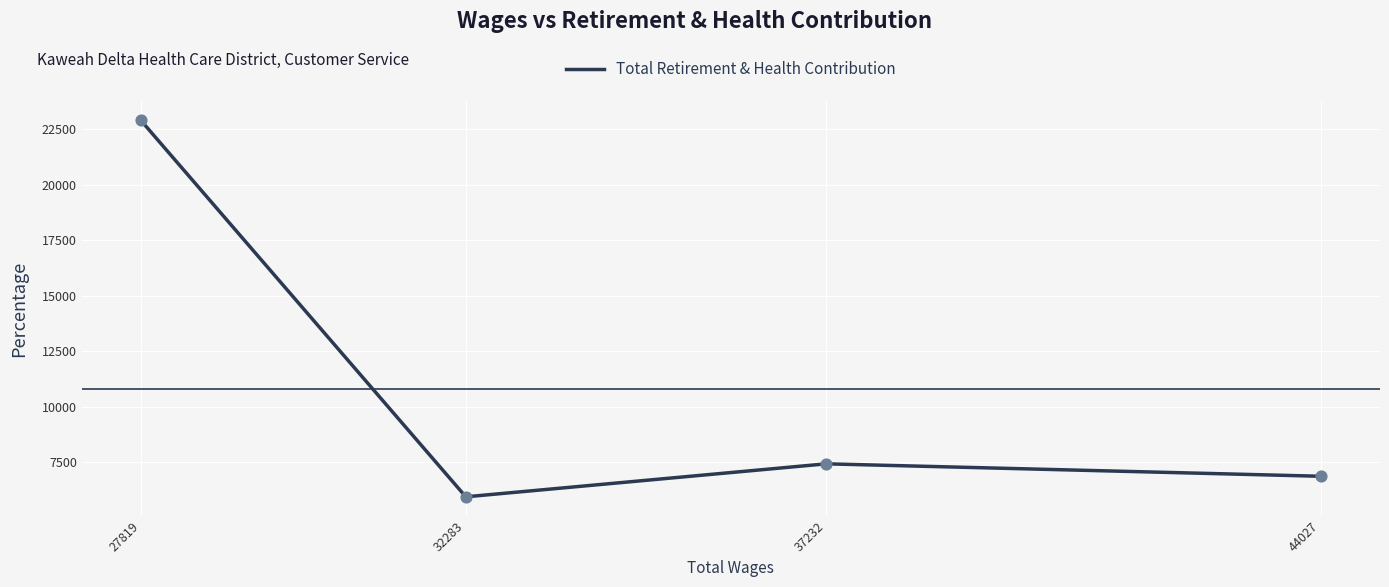

Which has a higher value, 44027 or 32283?

44027